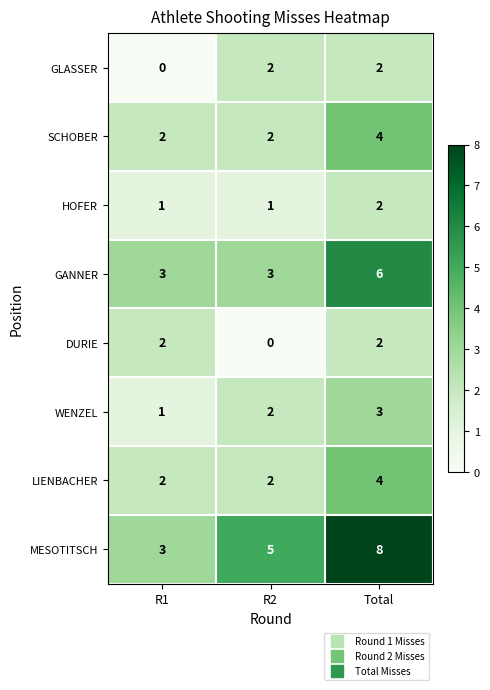

Which series has the largest range (max minus min)?

MESOTITSCH